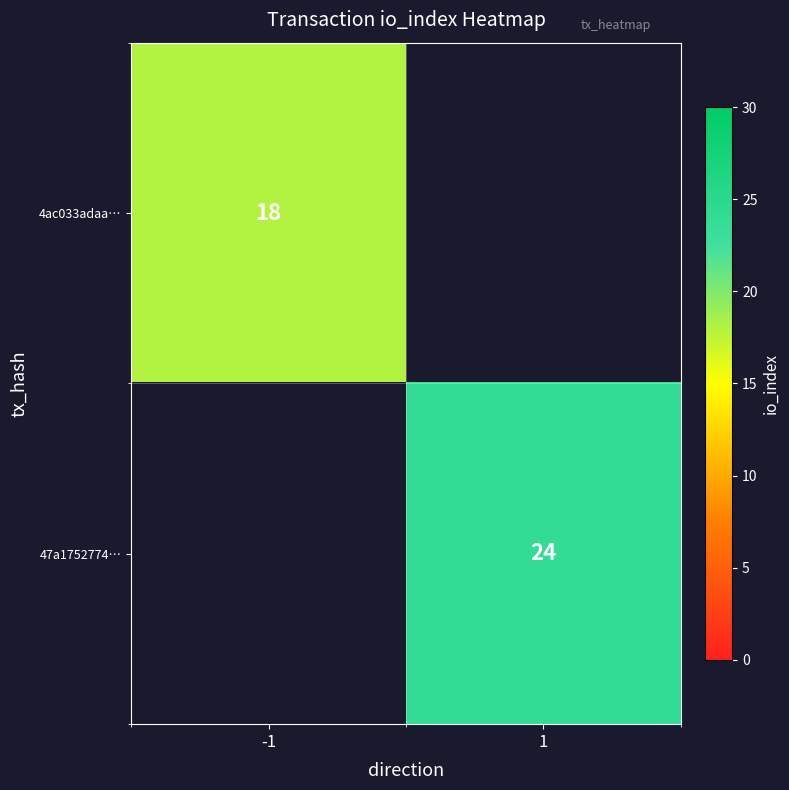

True or false: 4ac033adaa… has a value of 32 at -1.

False